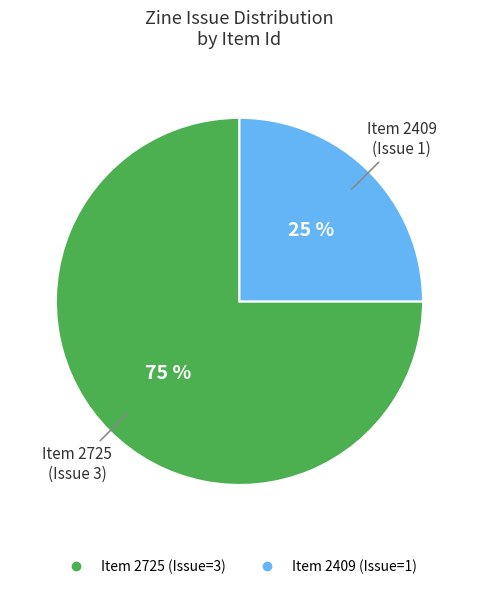

How many slices are in this pie chart?

2